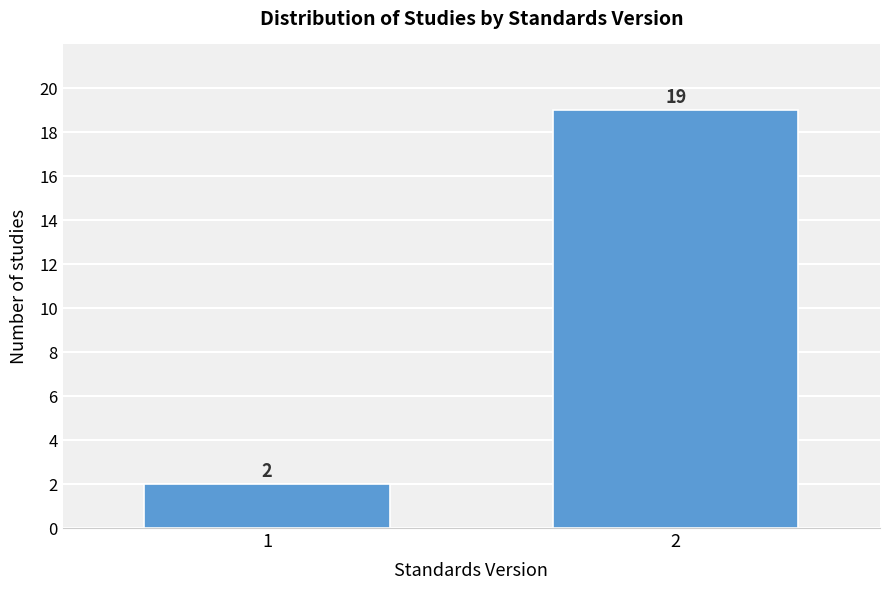

Reading left to right, extract all data points from this chart.

2	19